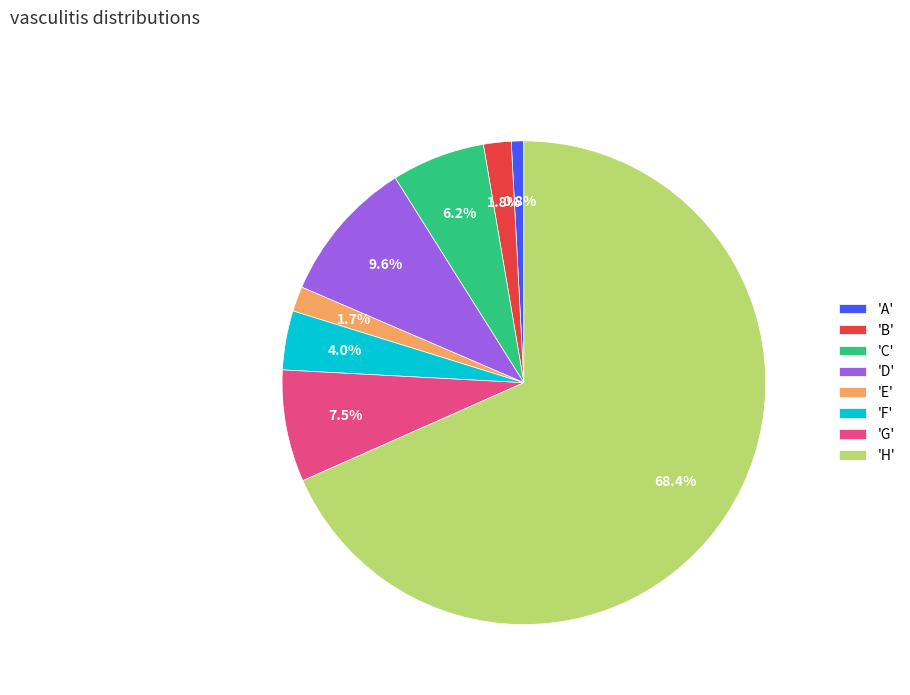

Is there any slice that represents more than half of the pie?

Yes